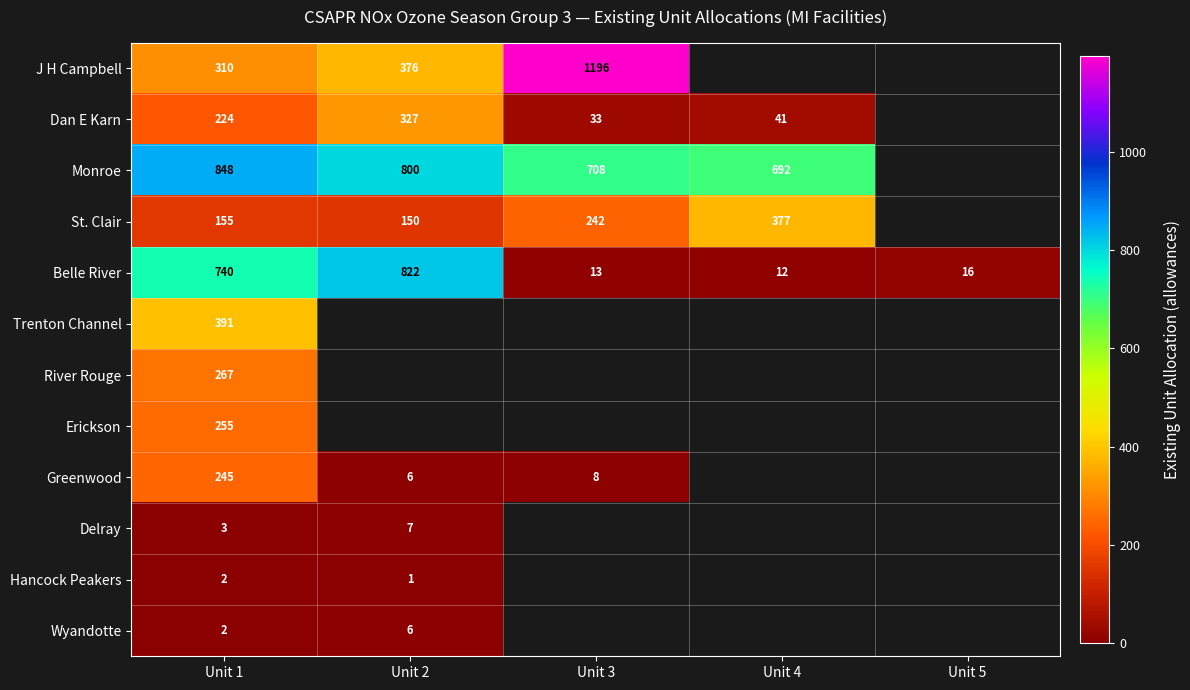

The value of Wyandotte at Unit 2 is 6. True or false?

True